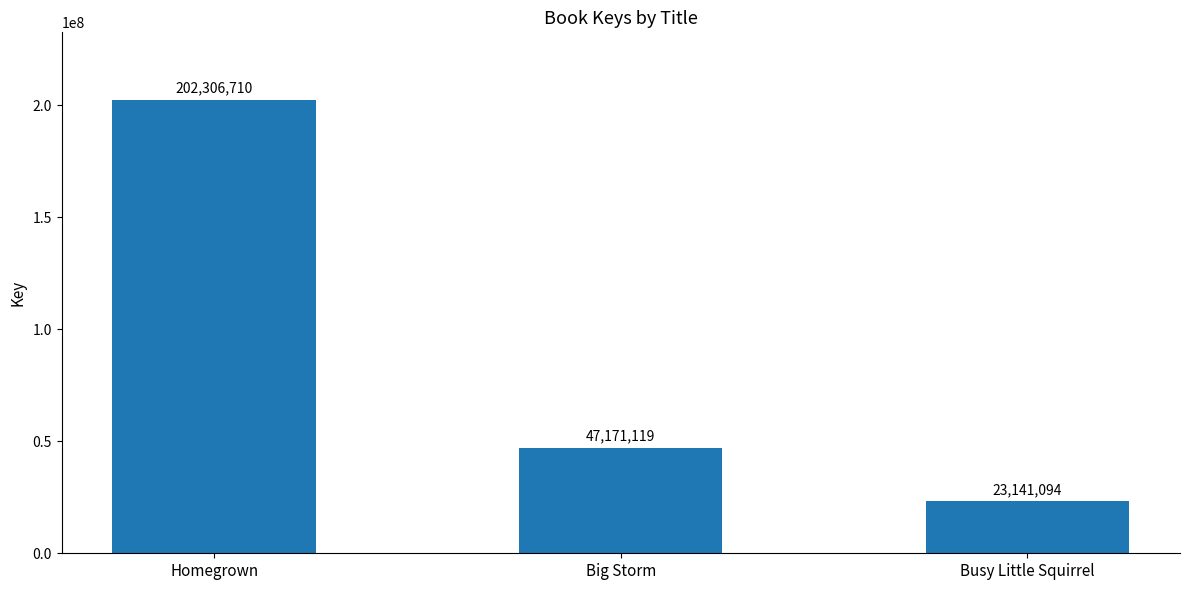

Reading left to right, extract all data points from this chart.

202306710	47171119	23141094